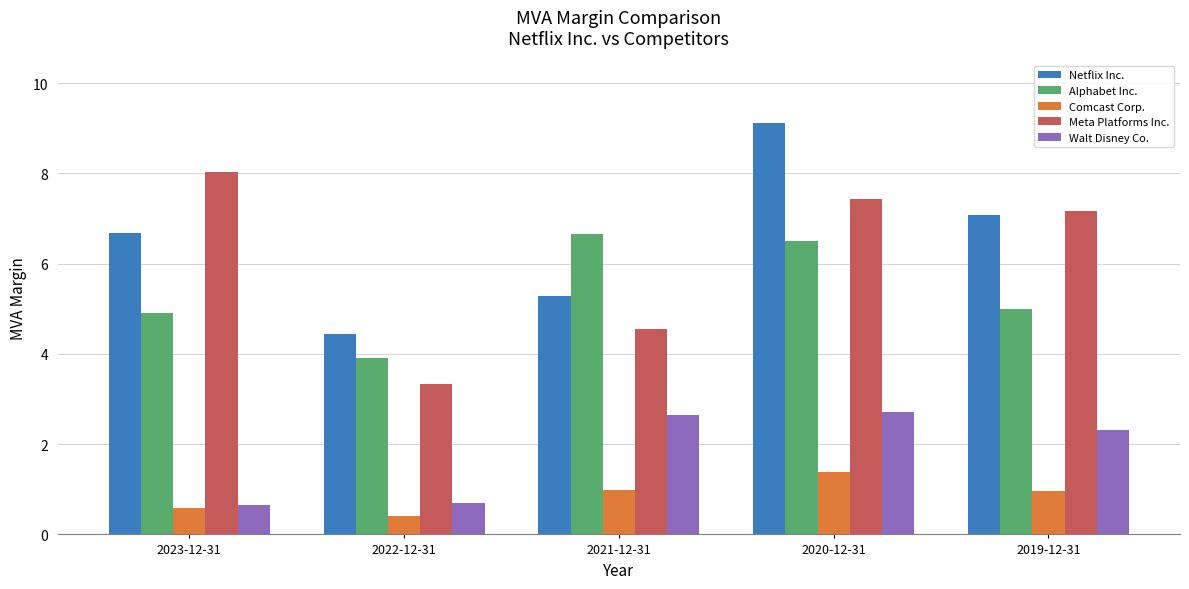

What is the spread (max minus min) of values at 2020-12-31?

7.7